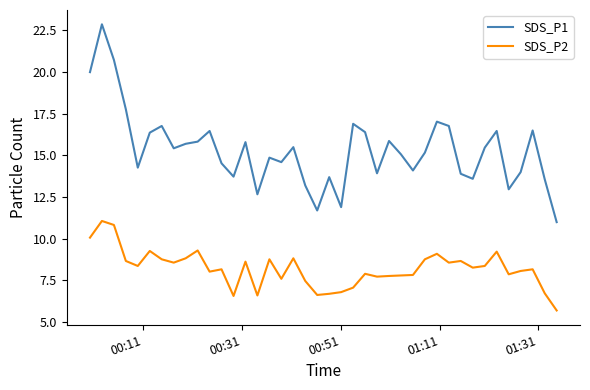

Rank the series by their maximum value, from highest to lowest.

SDS_P1, SDS_P2